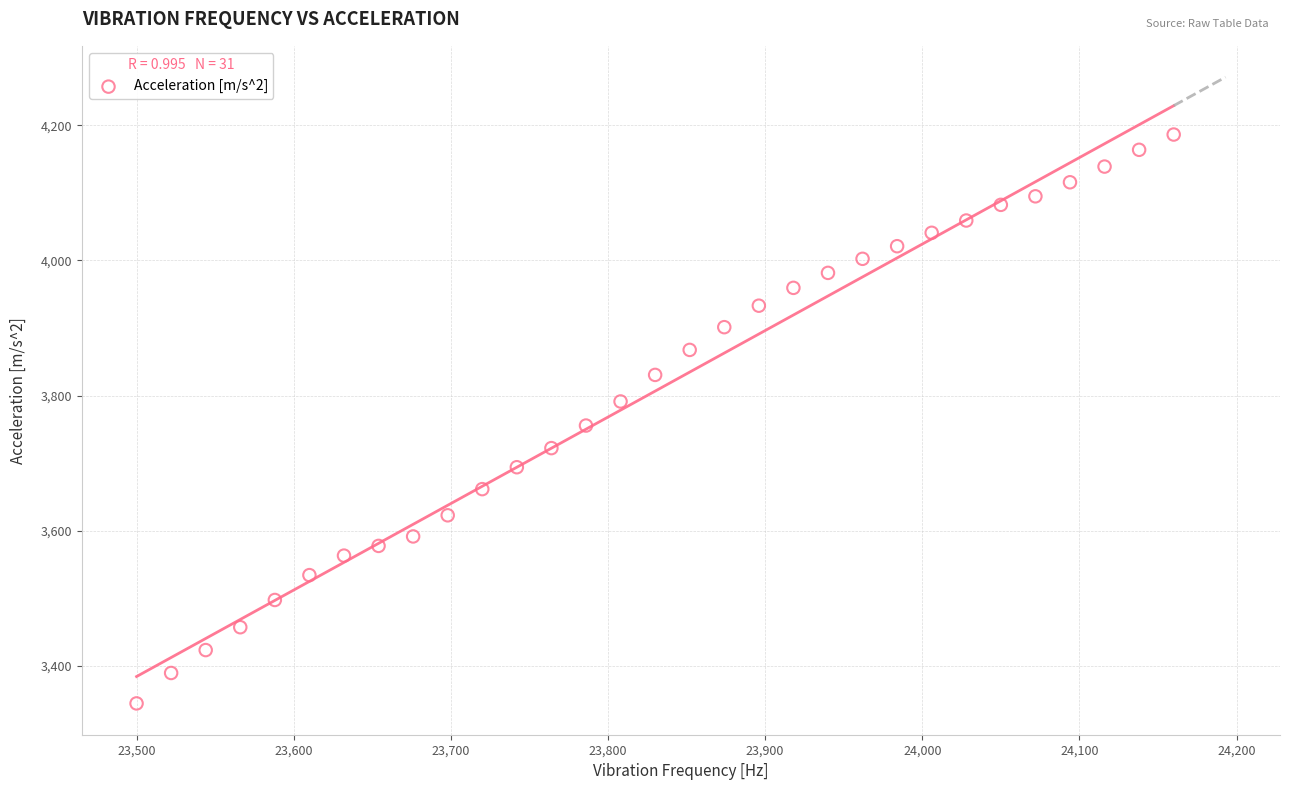

What is the range of X values (max minus min)?

660.0